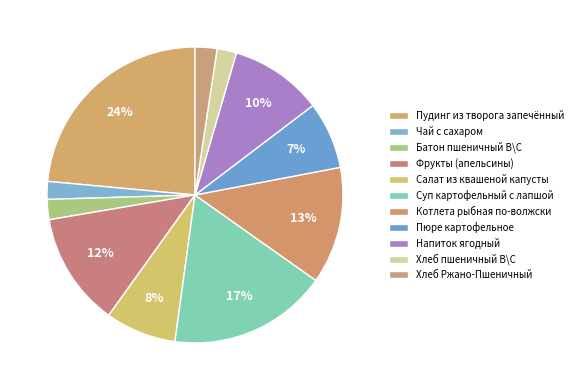

How many segments does this pie chart have?

11